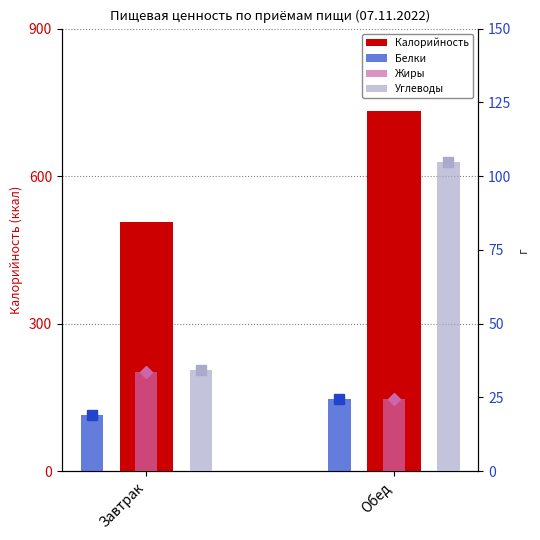

How many bars are there in each group?

4